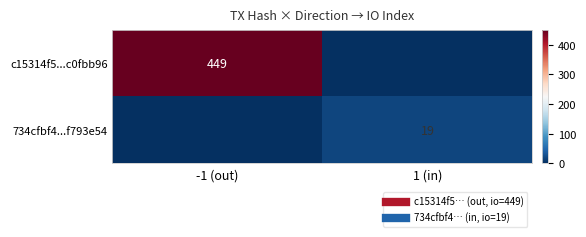

Is it true that 734cfbf4...f793e54 equals 0 at -1 (out)?

True